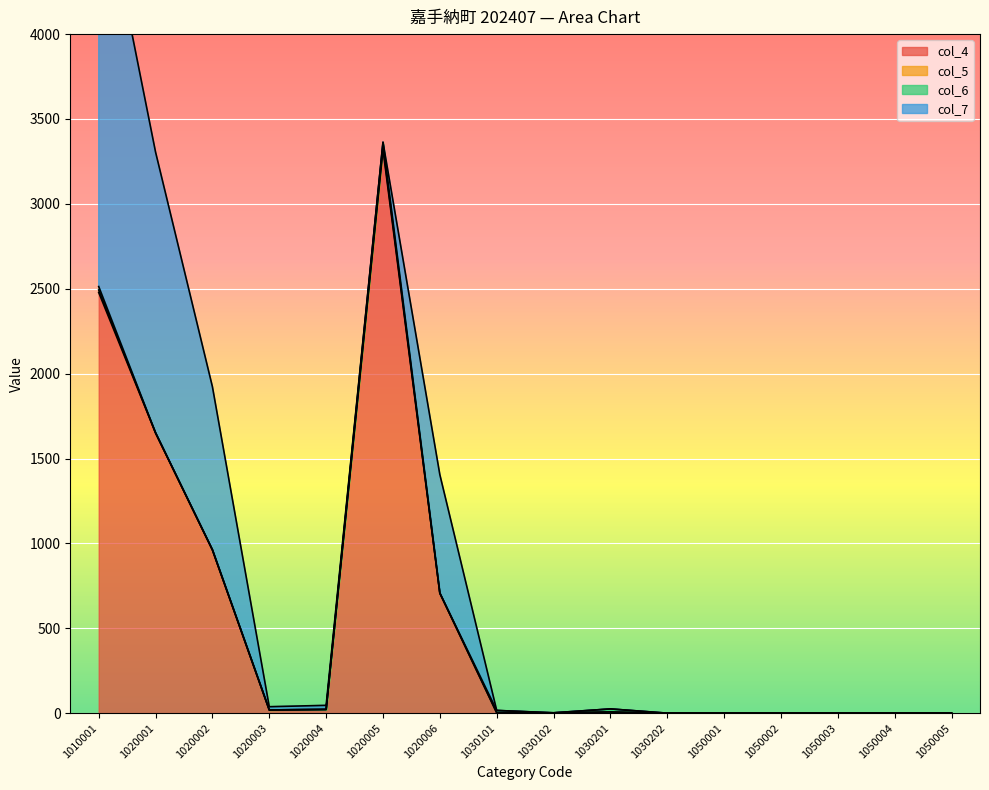

True or false: col_5 has a value of -6 at 1020001.

False